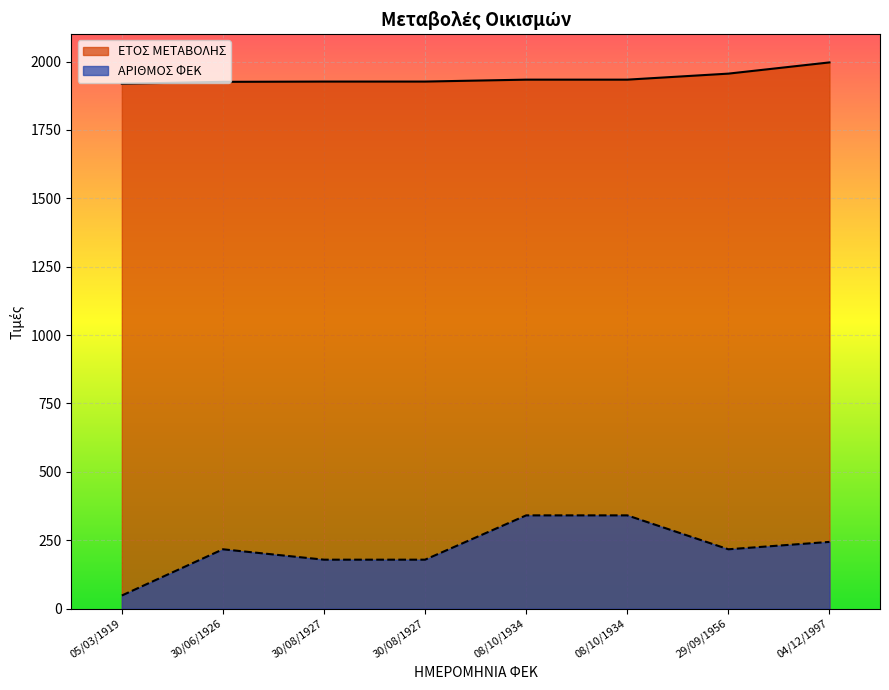

Rank the series by their average value, from highest to lowest.

ΕΤΟΣ ΜΕΤΑΒΟΛΗΣ, ΑΡΙΘΜΟΣ ΦΕΚ